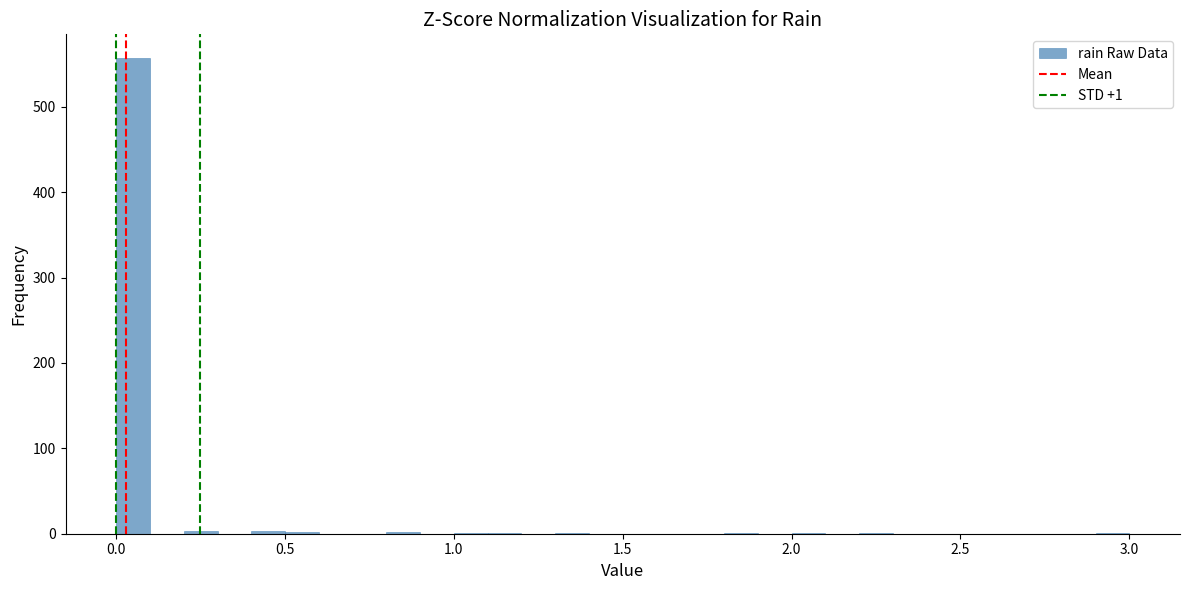

Around what value on the x-axis is the tallest bar? Give the approximate position of its centre, as read against the axis.

0.05